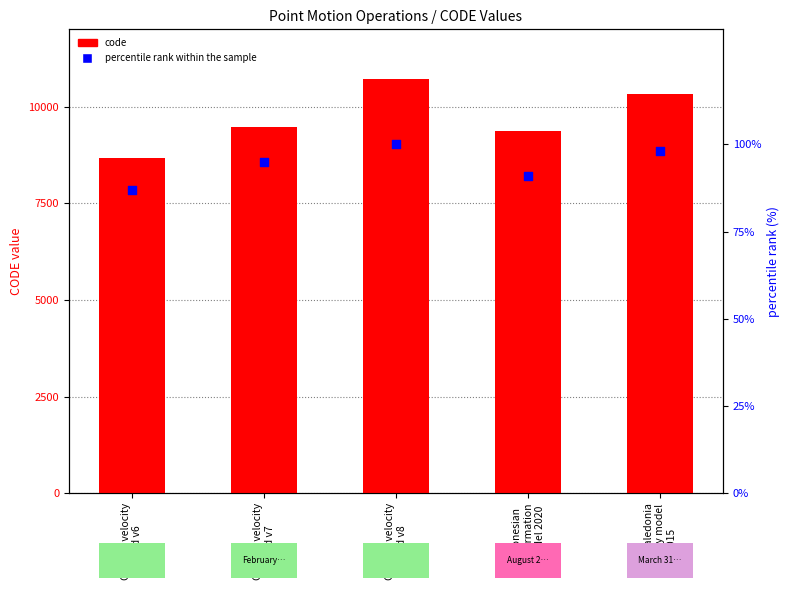

What is the total value across all series at Canada velocity
grid v8?

10807